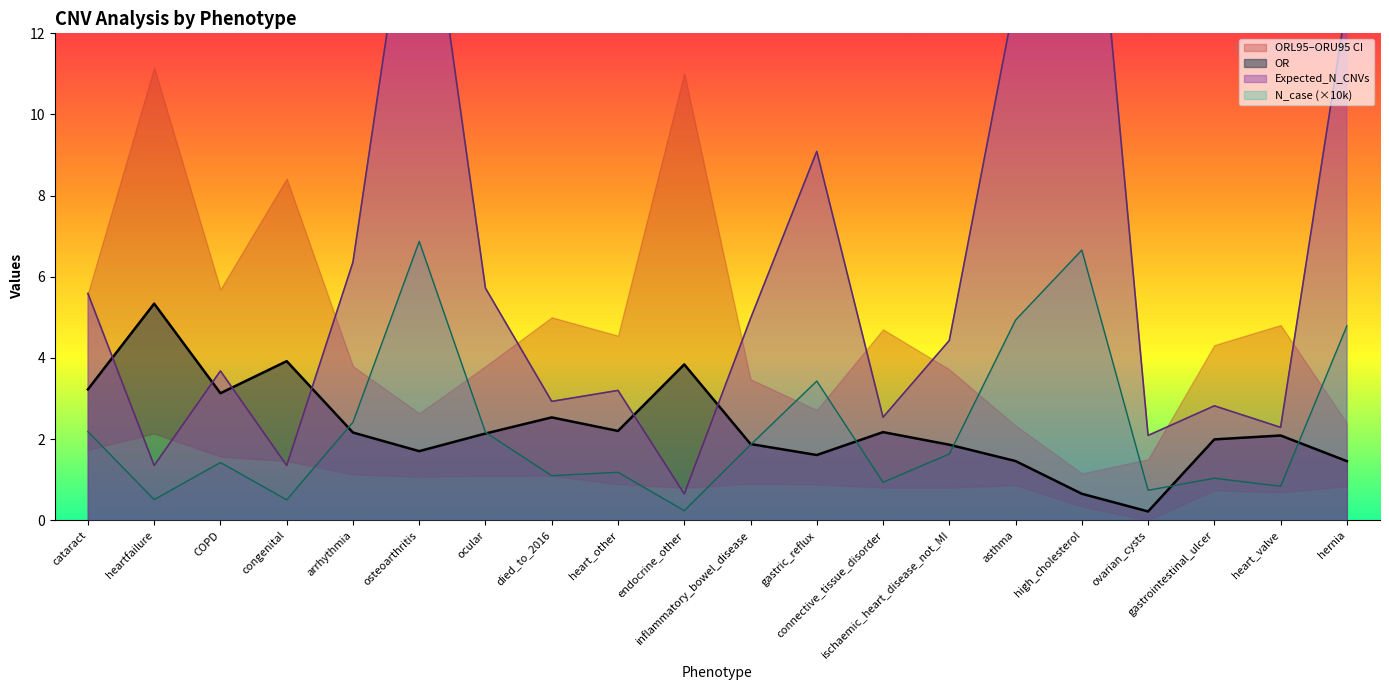

Is it true that OR equals 3.1 at COPD?

True